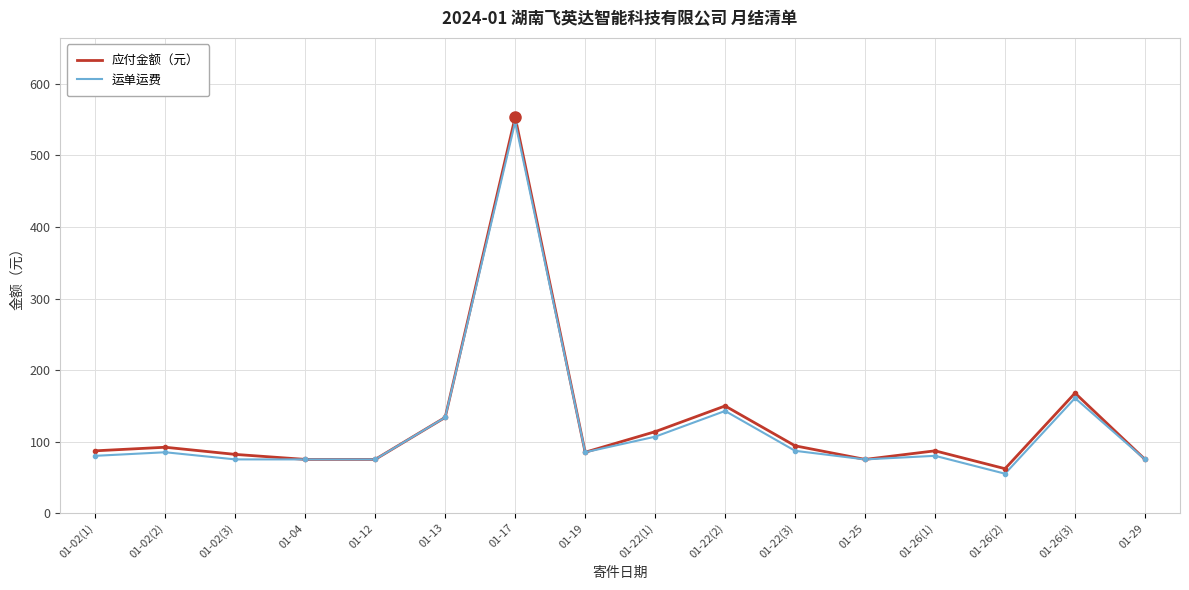

Which category has the lowest value in the 运单运费 series?

01-26(2)